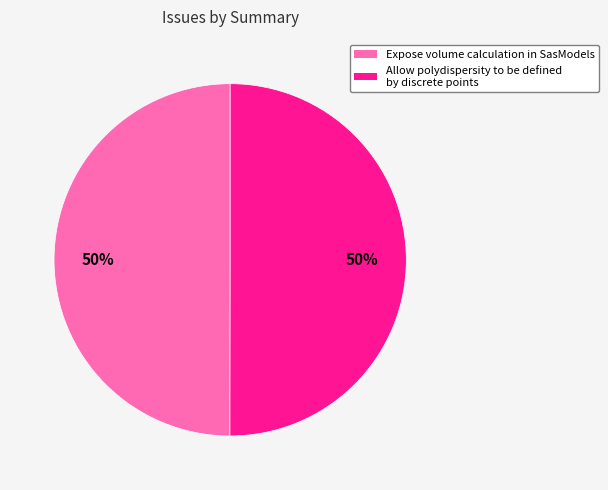

Count the number of slices in the pie.

2